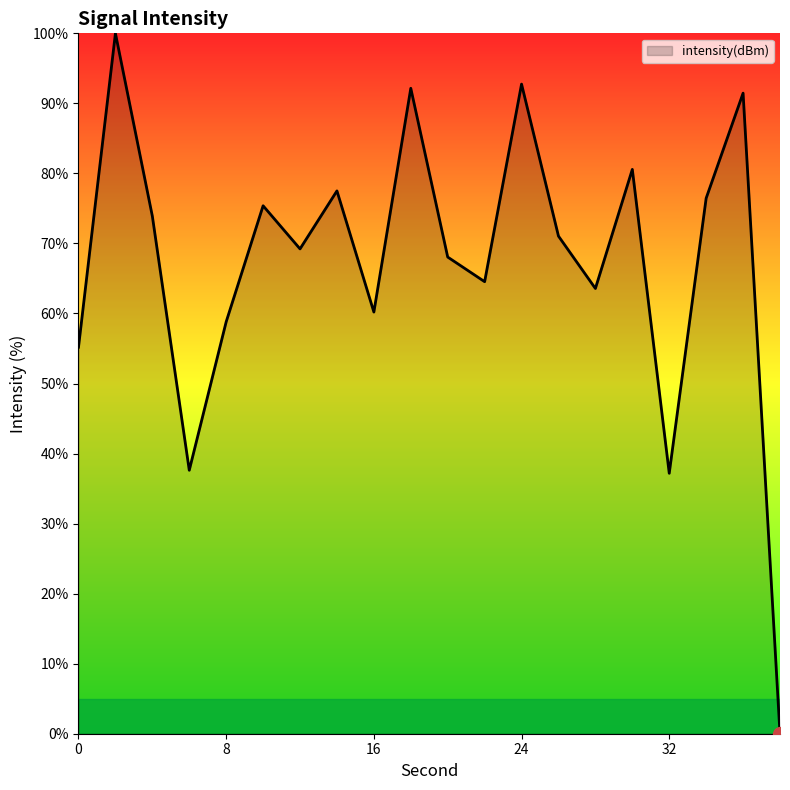

What is the maximum value shown in the chart?

100.0